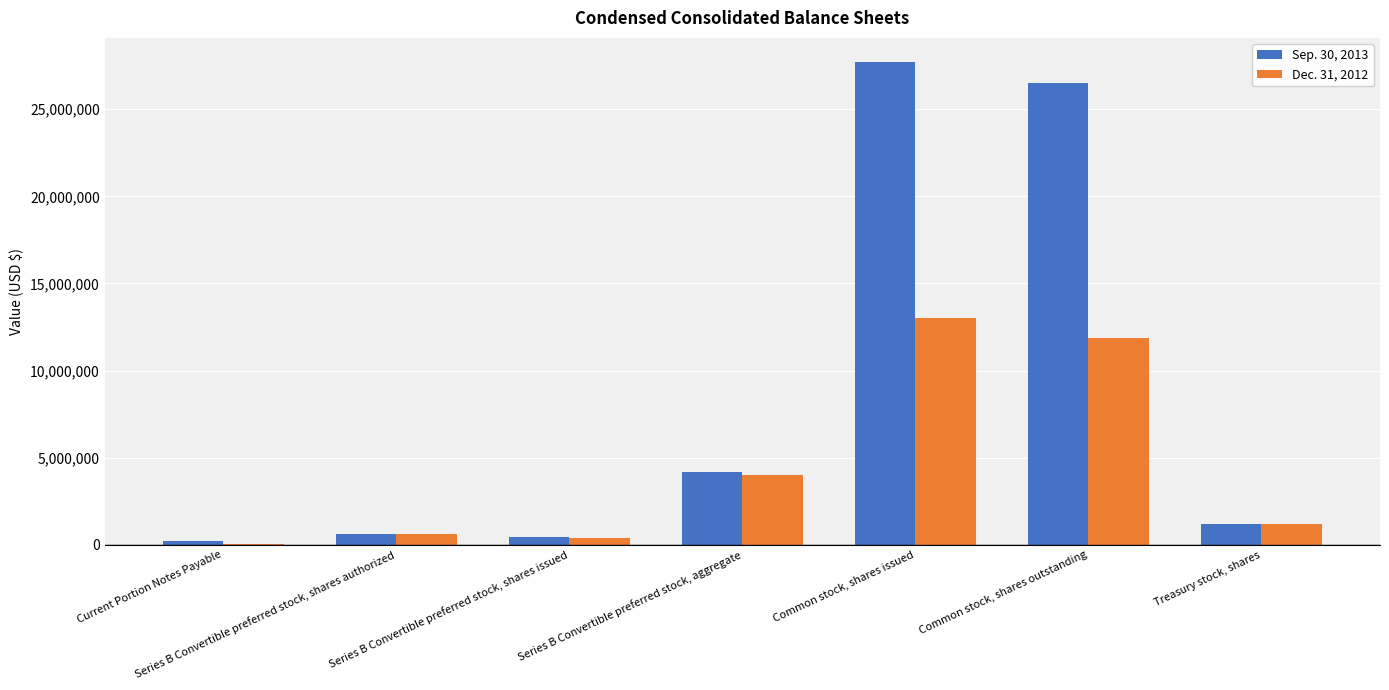

Which series changed the most between Series B Convertible preferred stock, shares authorized and Series B Convertible preferred stock, aggregate?

Sep. 30, 2013